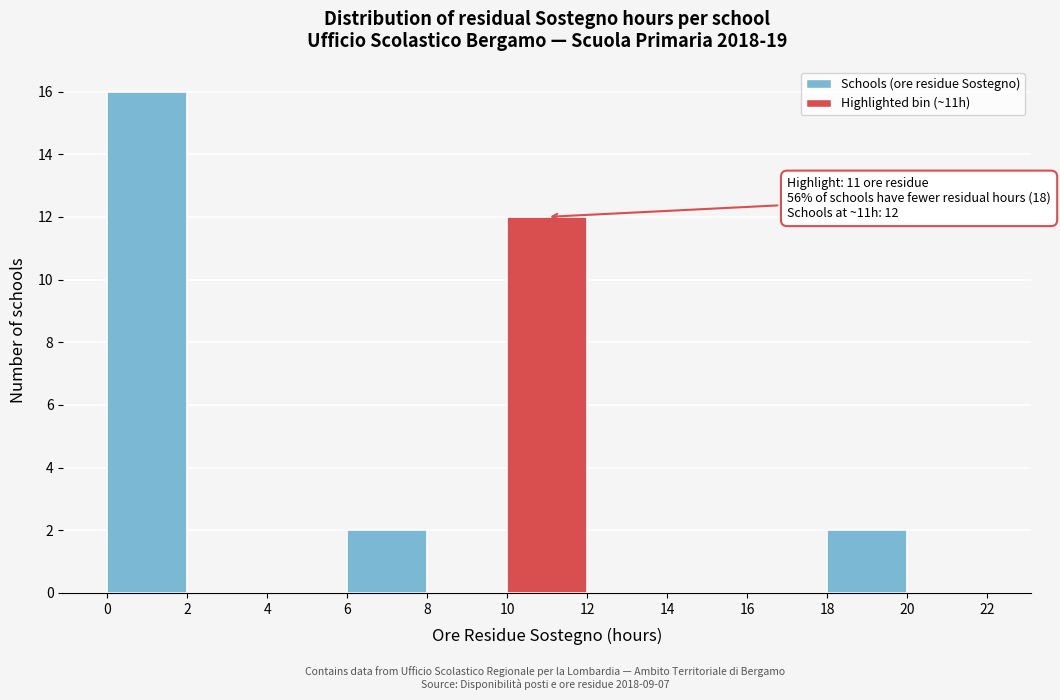

Which range on the x-axis has the tallest bar?

0 to 2